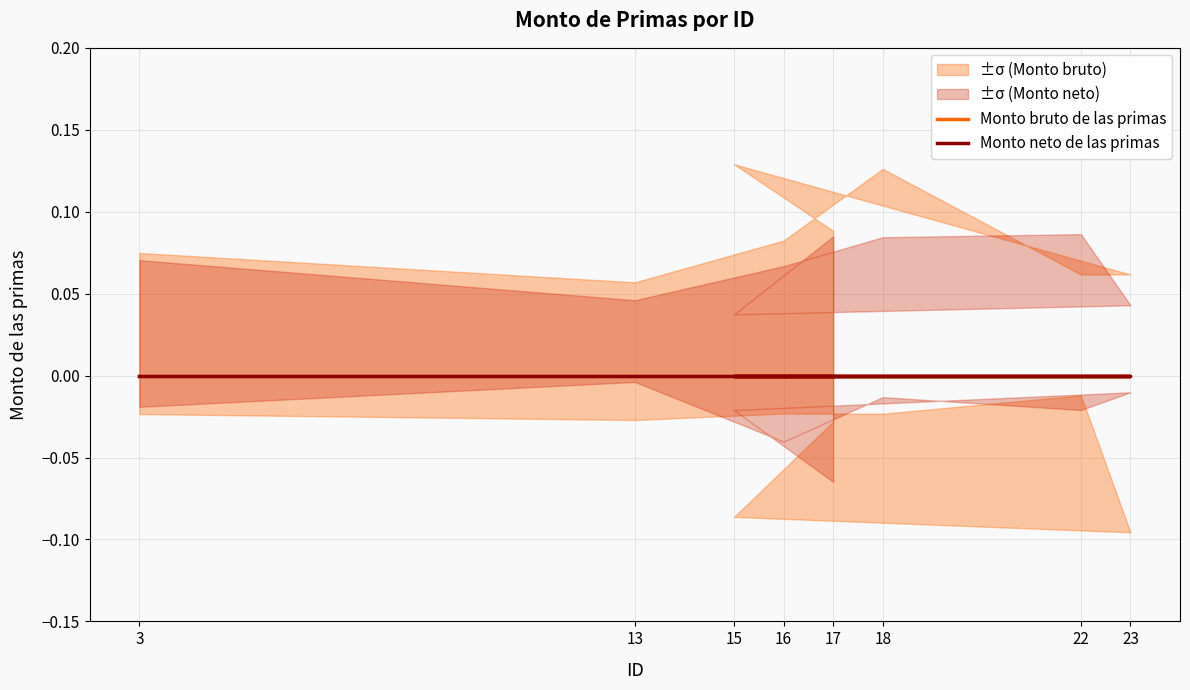

Reading left to right, transcribe all the data shown in this chart.

Monto bruto de las primas: 0	0	0	0	0	0	0	0
Monto neto de las primas: 0	0	0	0	0	0	0	0
ID: 3	13	16	18	22	23	15	17